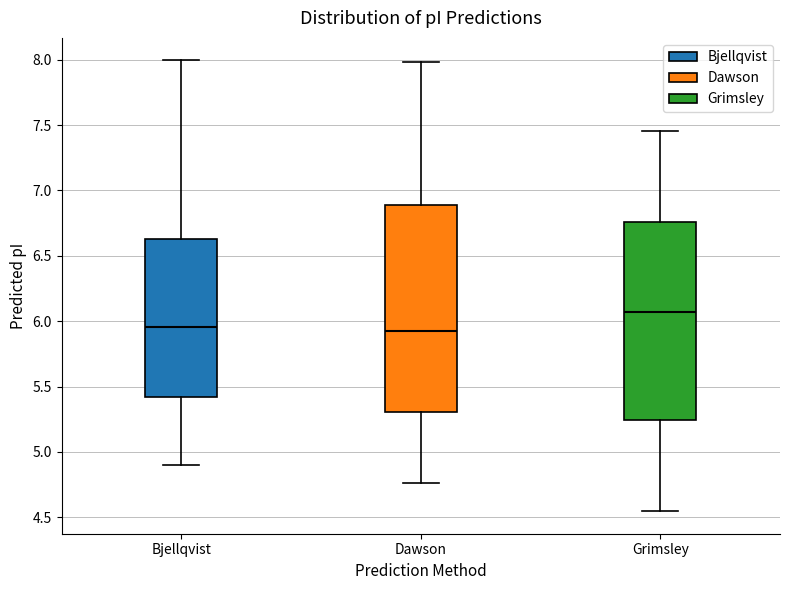

Which box is the tallest, from its lower edge to its upper edge?

Dawson